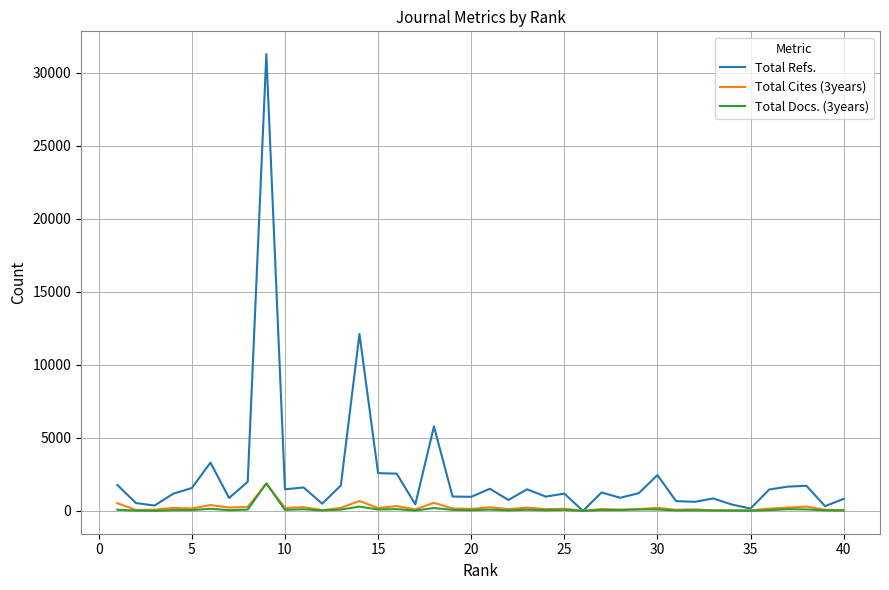

How many lines are shown in the chart?

3